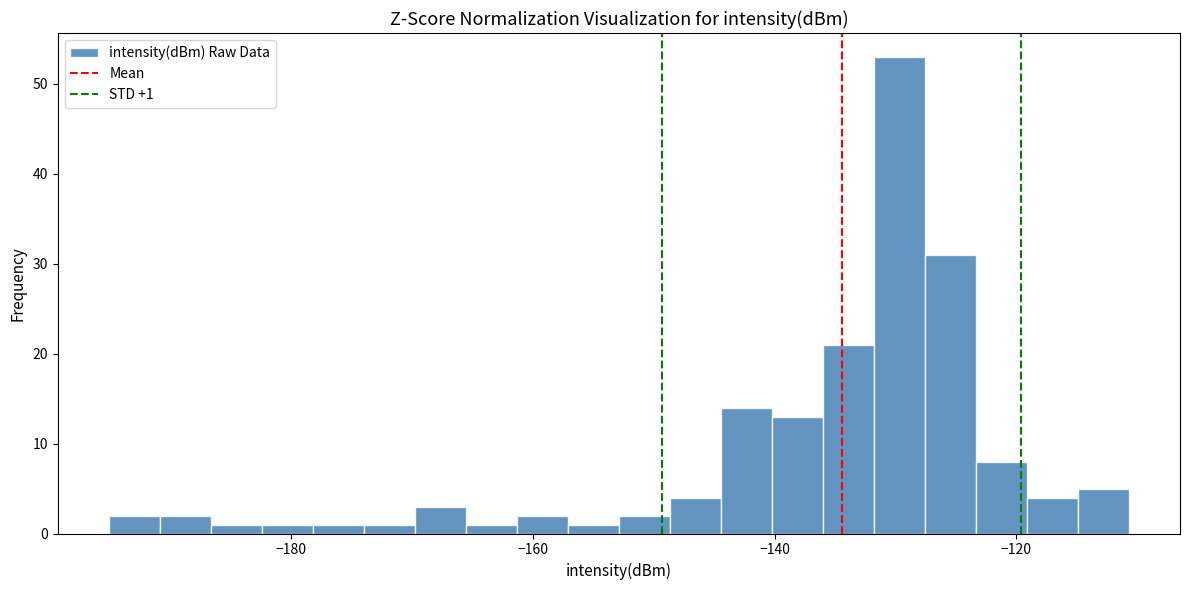

Around what value on the x-axis is the tallest bar? Give the approximate position of its centre, as read against the axis.

-130